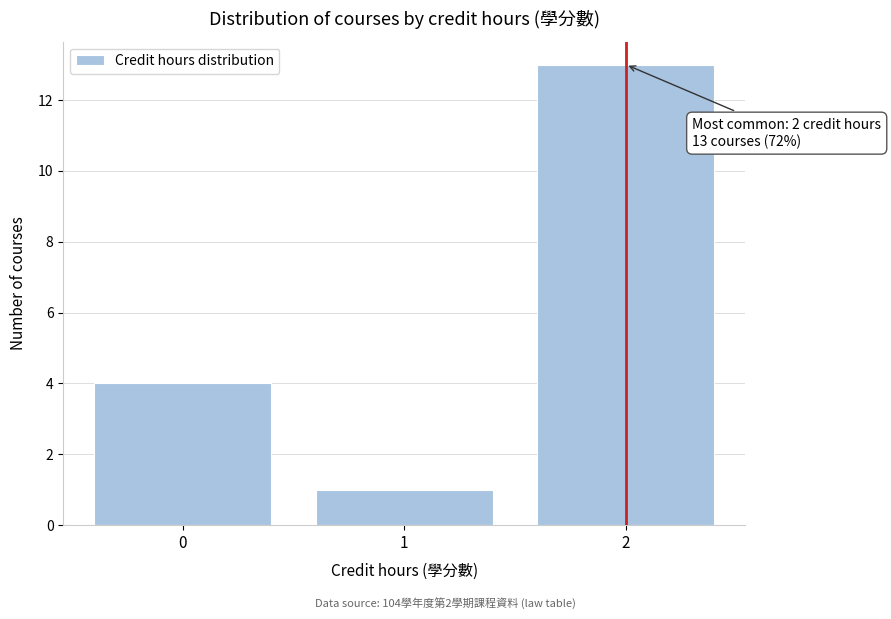

Over which range of the x-axis is the bar tallest?

1.5 to 2.5